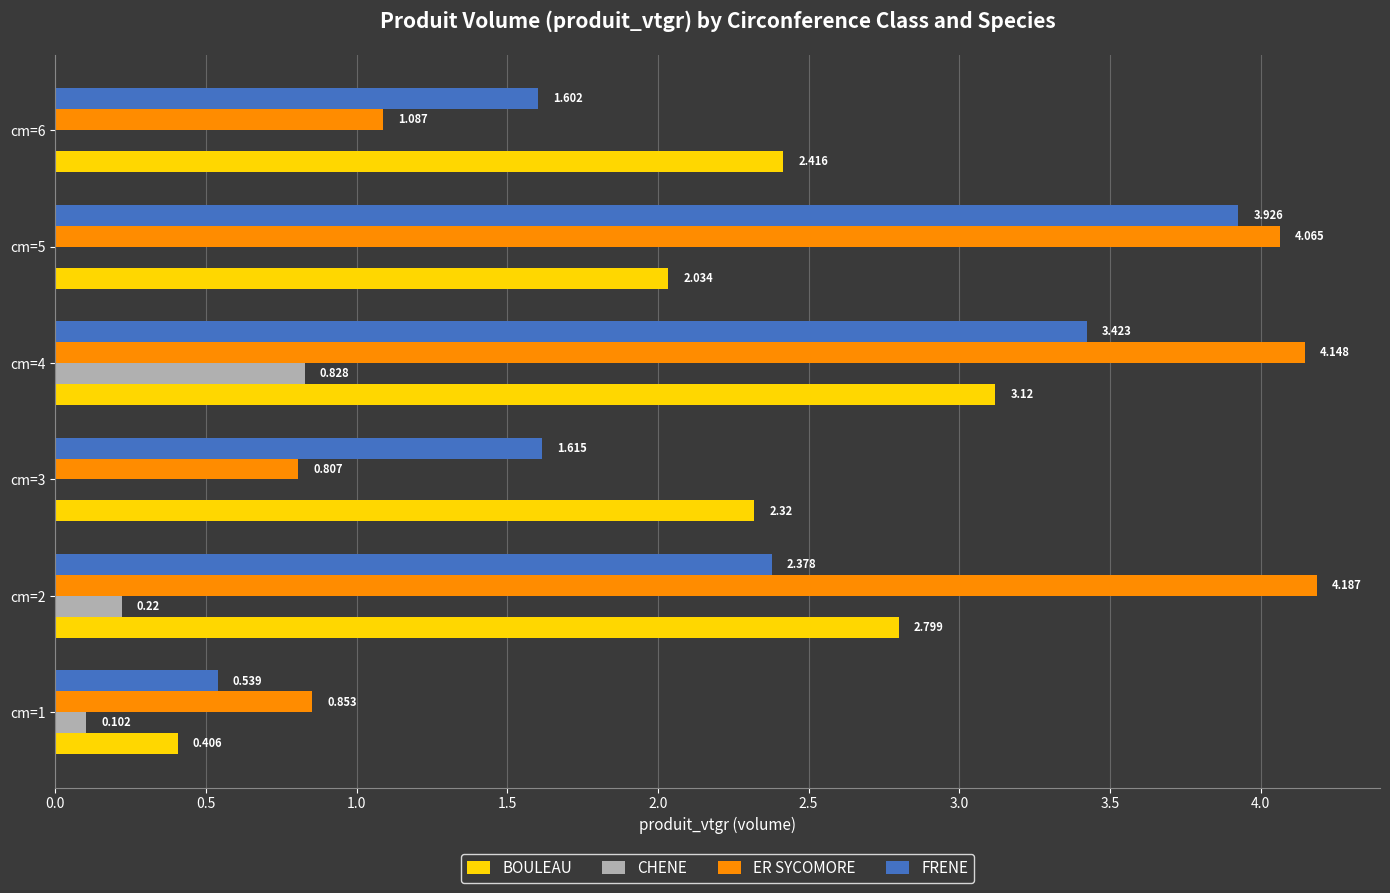

Which series has the largest range (max minus min)?

FRENE